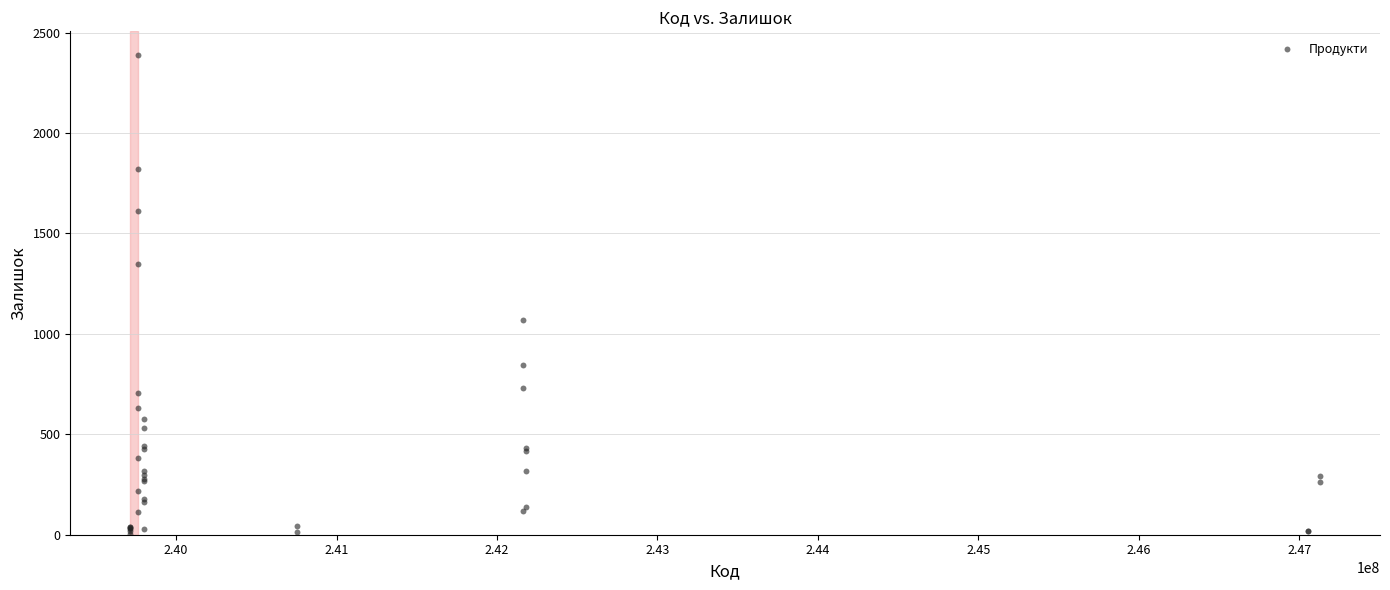

What Y value in the scatter plot is closest to 1195?

1067